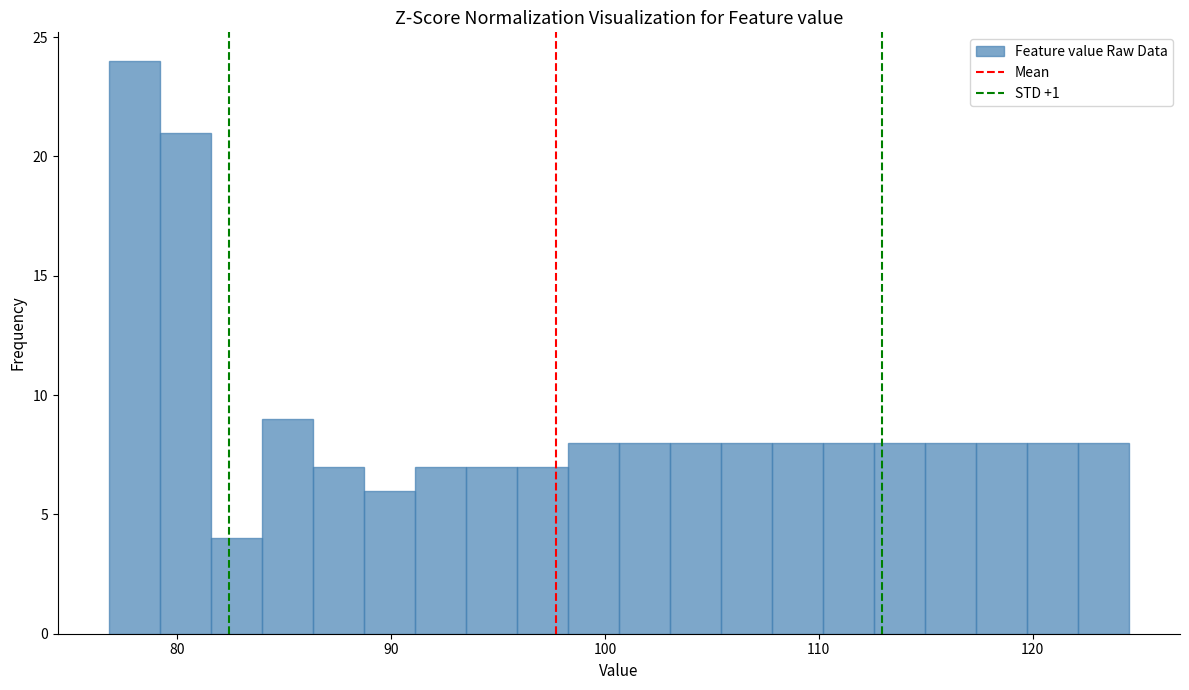

Read against the x-axis, roughly where is the centre of the tallest bar?

78